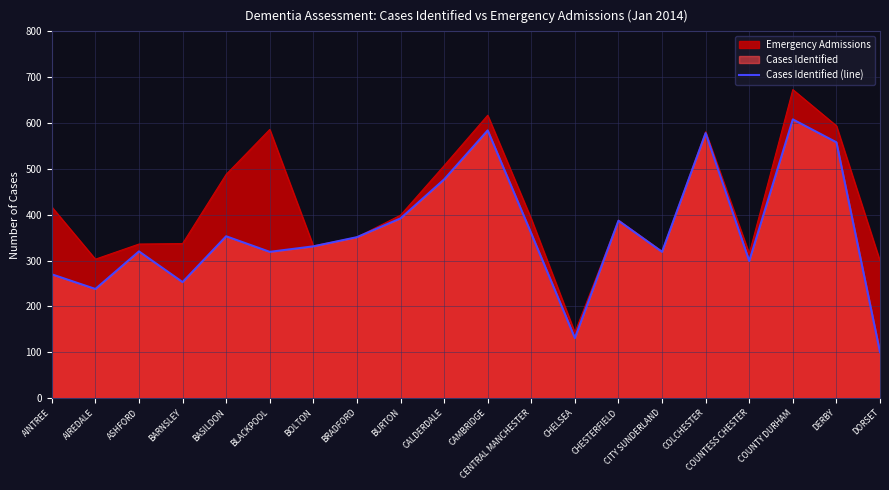

What is the value of the 13th point from the left?

131